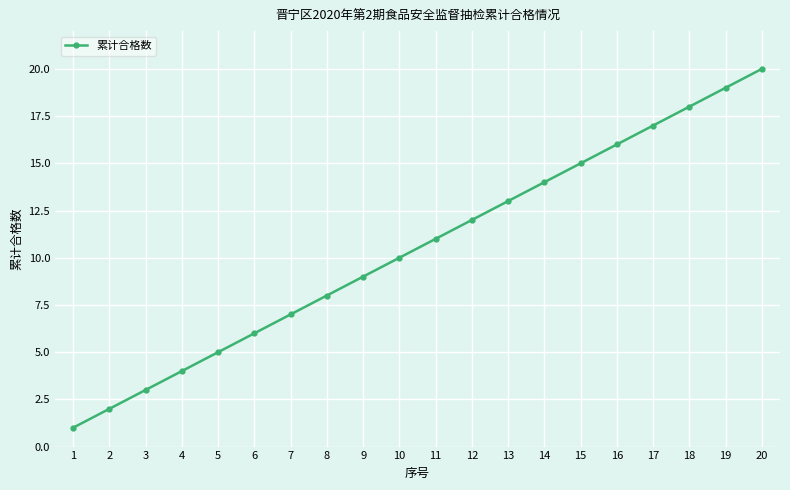

List the labels in order of value, smallest first.

1, 2, 3, 4, 5, 6, 7, 8, 9, 10, 11, 12, 13, 14, 15, 16, 17, 18, 19, 20